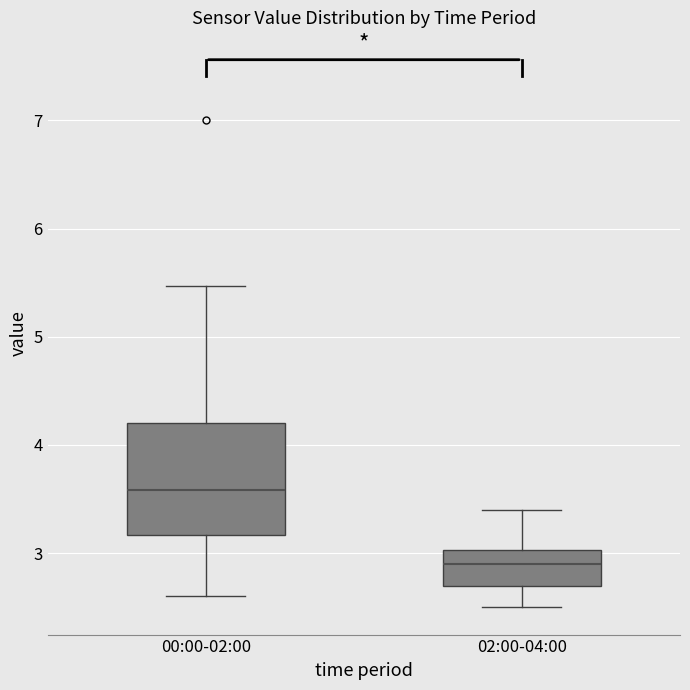

Reading left to right, transcribe this box plot: for each box, give where its median line is, the range the box spans, and where its two whiskers end, as read against the y-axis. The values are not printed on the chart, so give them approximately, as read against the axis.

00:00-02:00: median 3.6, box 3.2 to 4.2, whiskers 2.6 to 5.5
02:00-04:00: median 2.9, box 2.7 to 3.0, whiskers 2.5 to 3.4